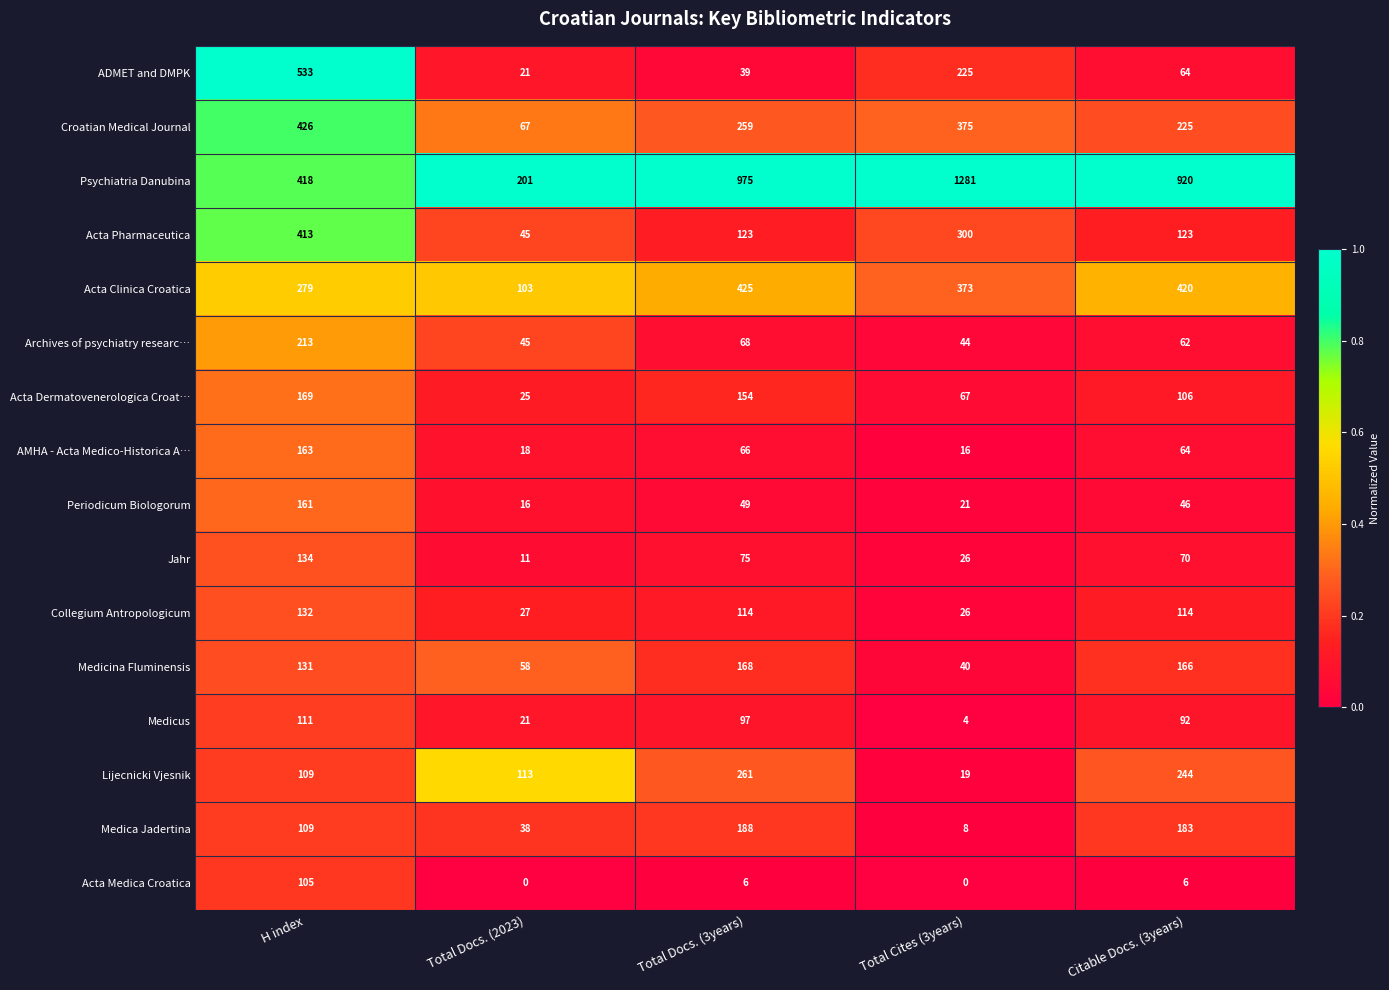

At which category is the sum across all series the highest?

H index